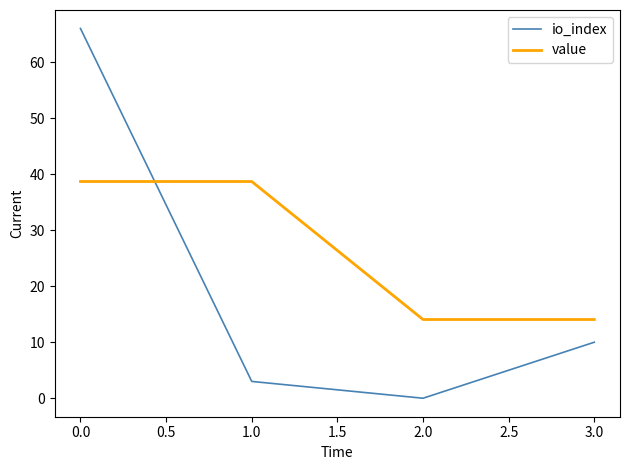

Count the number of categories in the chart.

4